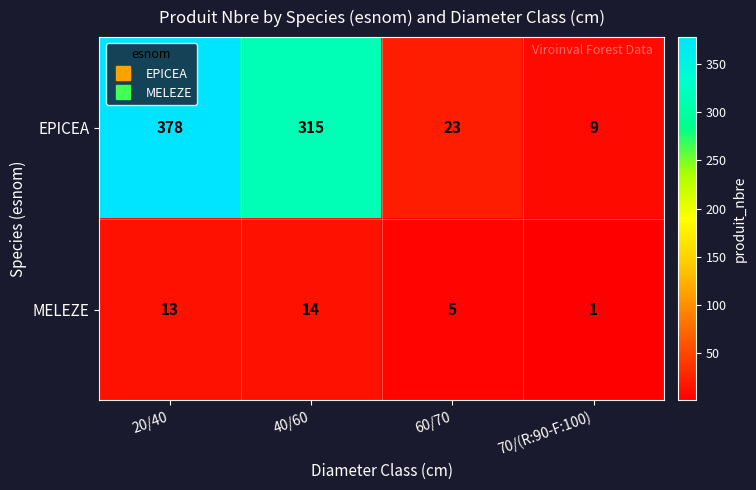

List the series in order of their peak value, highest first.

EPICEA, MELEZE